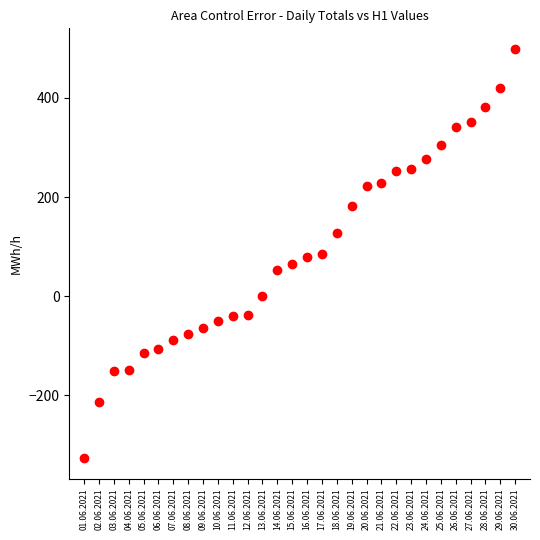

What is the range of Y values (max minus min)?

825.3